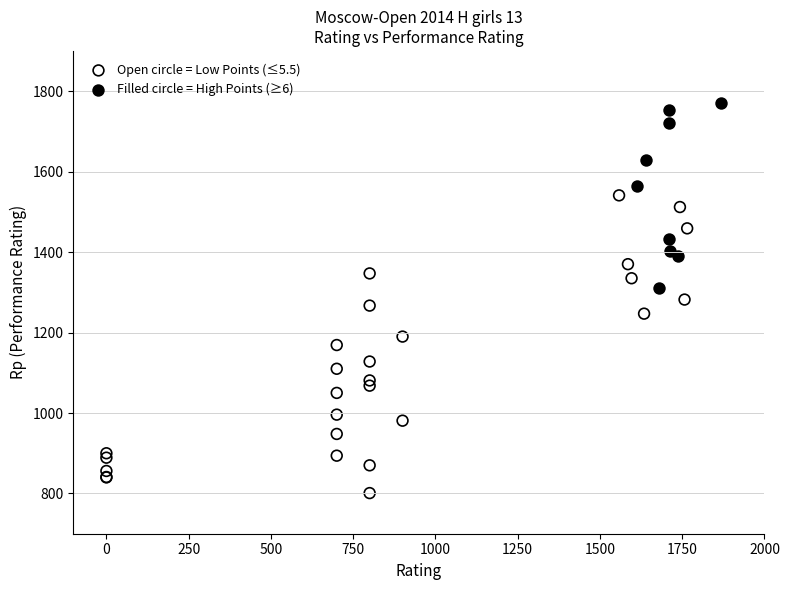

Which series reaches the minimum Y coordinate?

Open circle = Low Points (≤5.5)